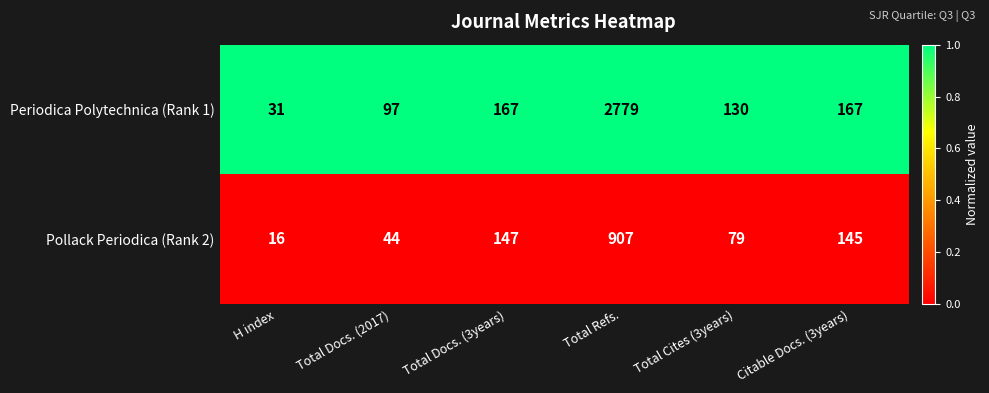

At which category is the sum across all series the highest?

Total Refs.